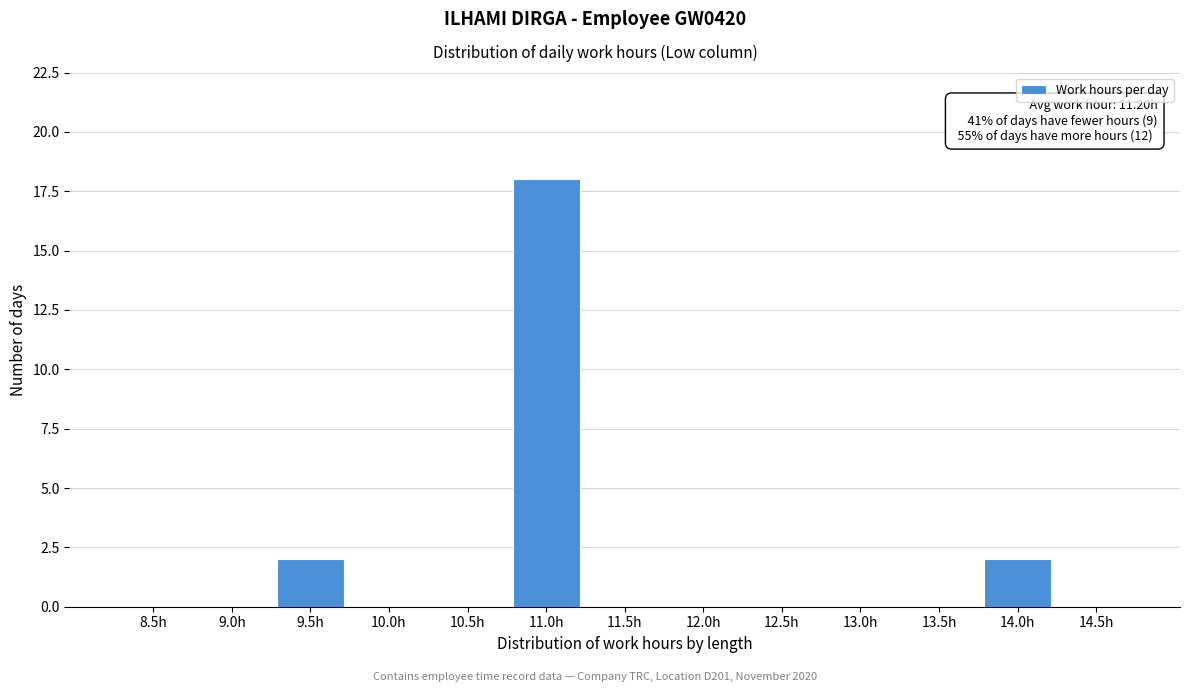

Reading left to right, extract all data points from this chart.

8.5h=0	9.0h=0	9.5h=2	10.0h=0	10.5h=0	11.0h=18	11.5h=0	12.0h=0	12.5h=0	13.0h=0	13.5h=0	14.0h=2	14.5h=0